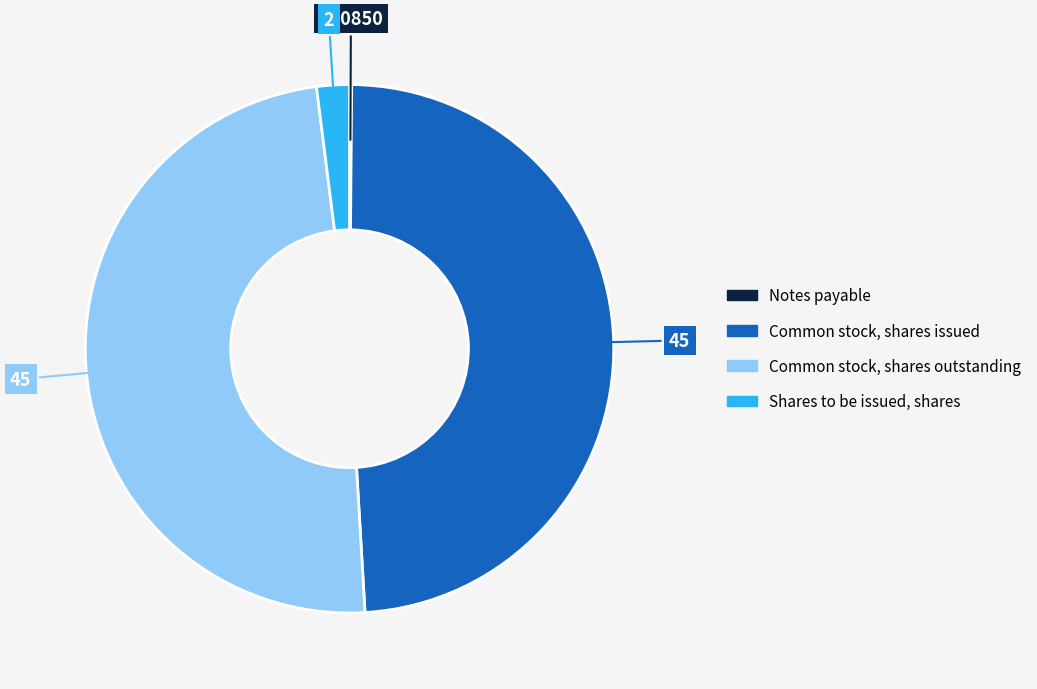

Between Shares to be issued, shares and Common stock, shares issued, which is larger?

Common stock, shares issued